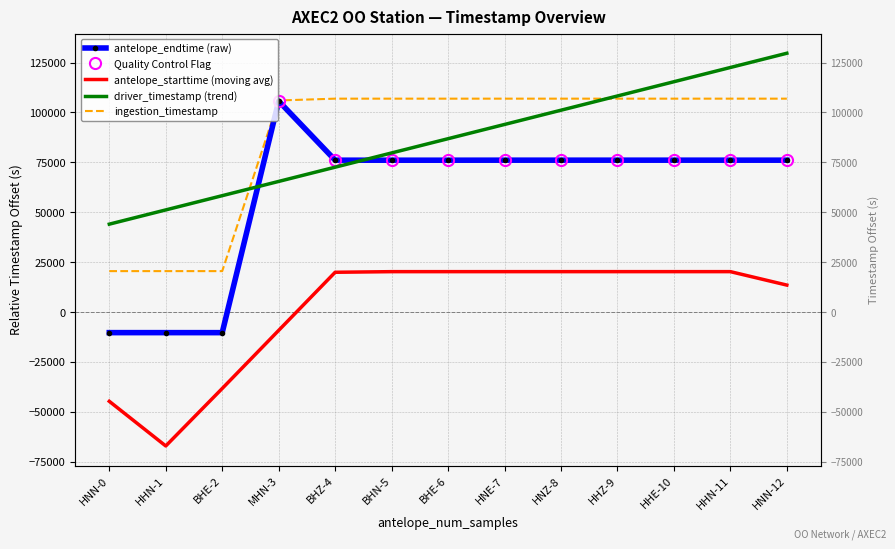

What is the label of the 12th point from the right?

HHN-1